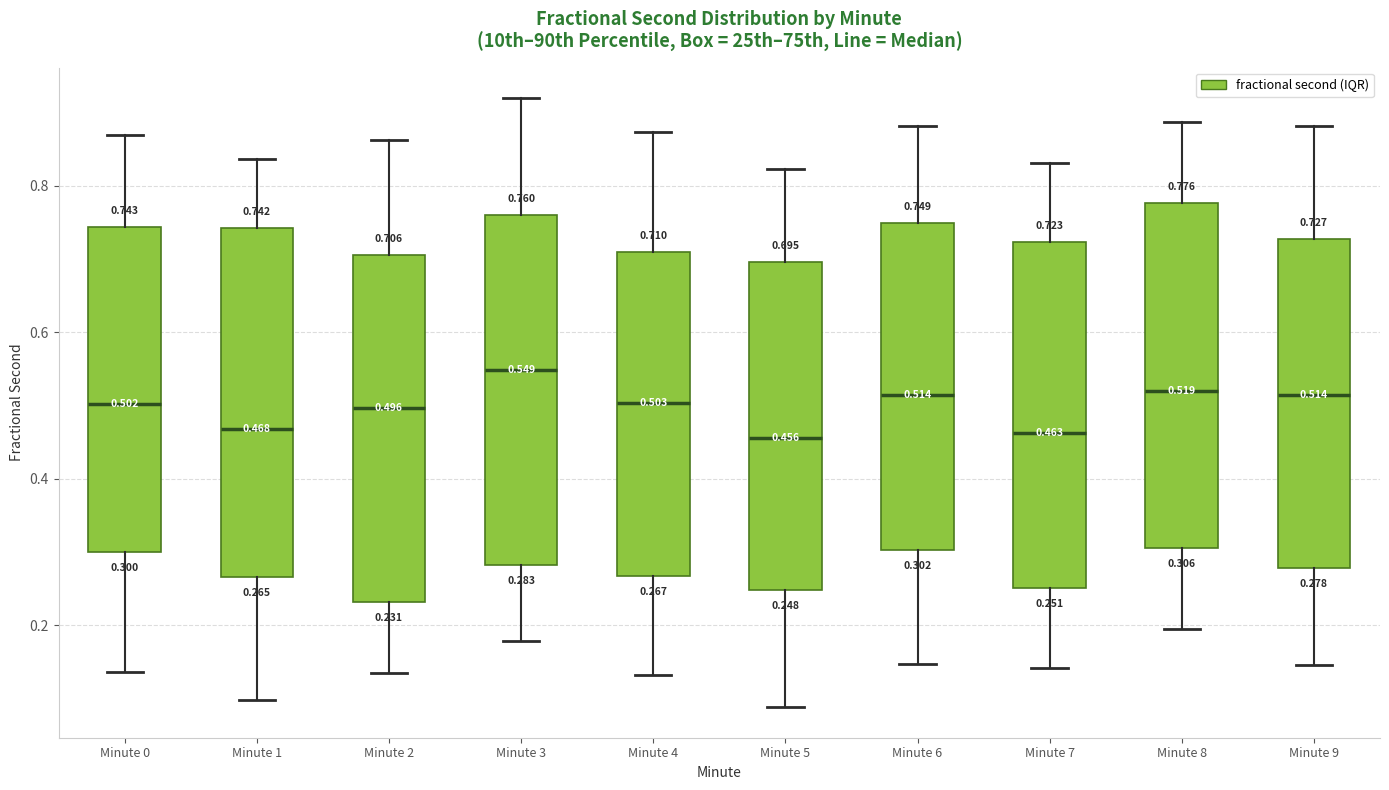

Which box has the highest median line?

Minute 3